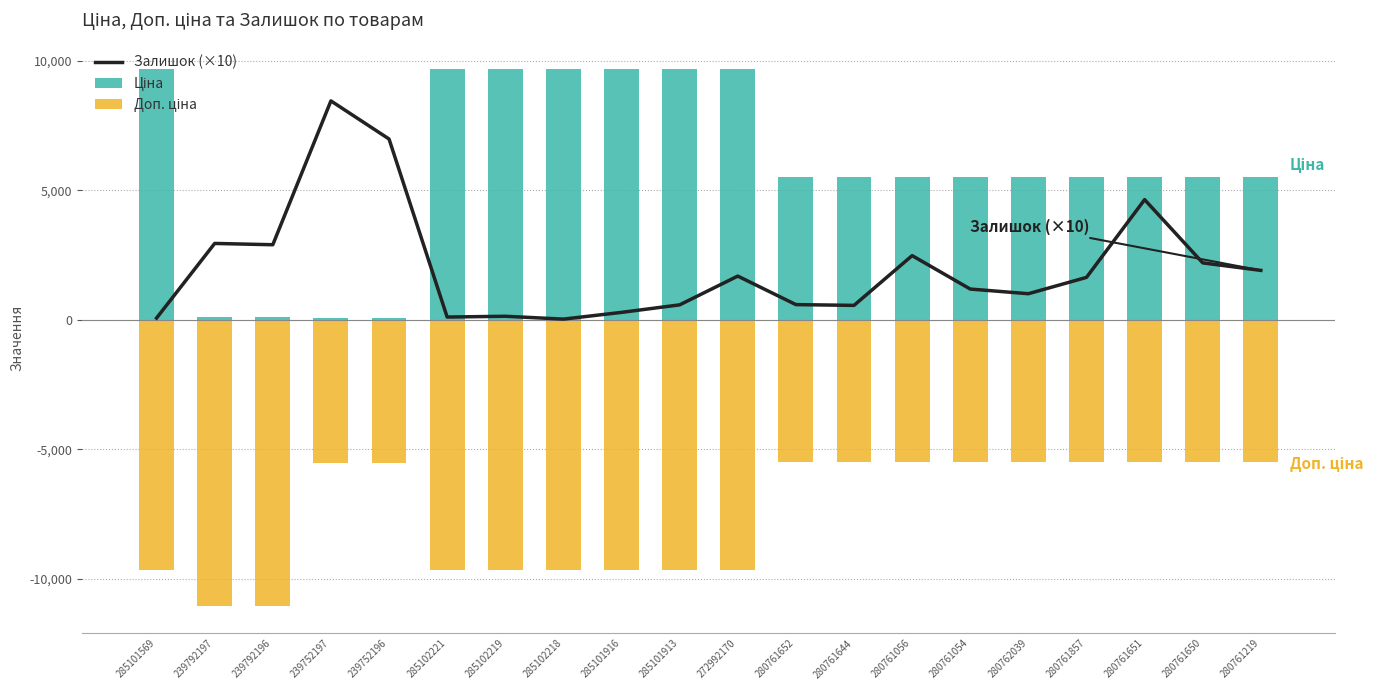

What are all the series names shown in the legend?

Залишок (×10), Ціна, Доп. ціна